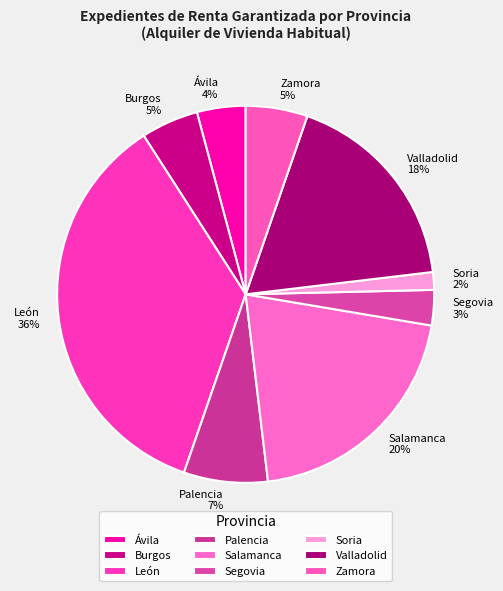

Combined, do Burgos and Salamanca account for over 50%?

No